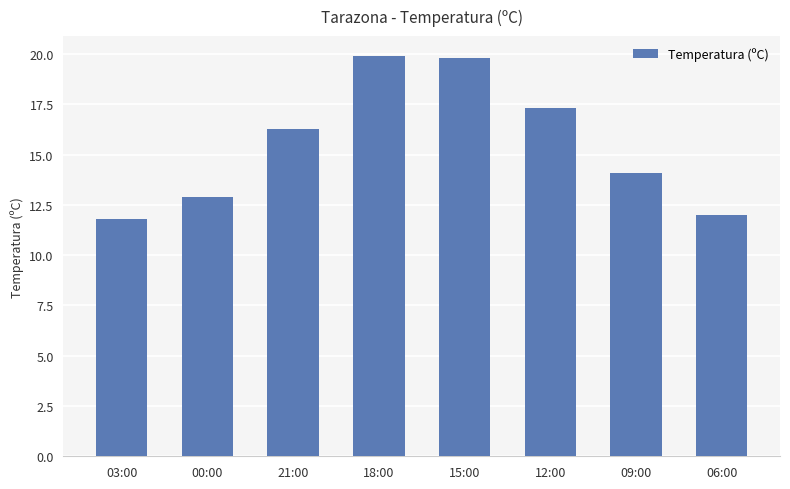

What is the change in value from 00:00 to 06:00?

-0.9